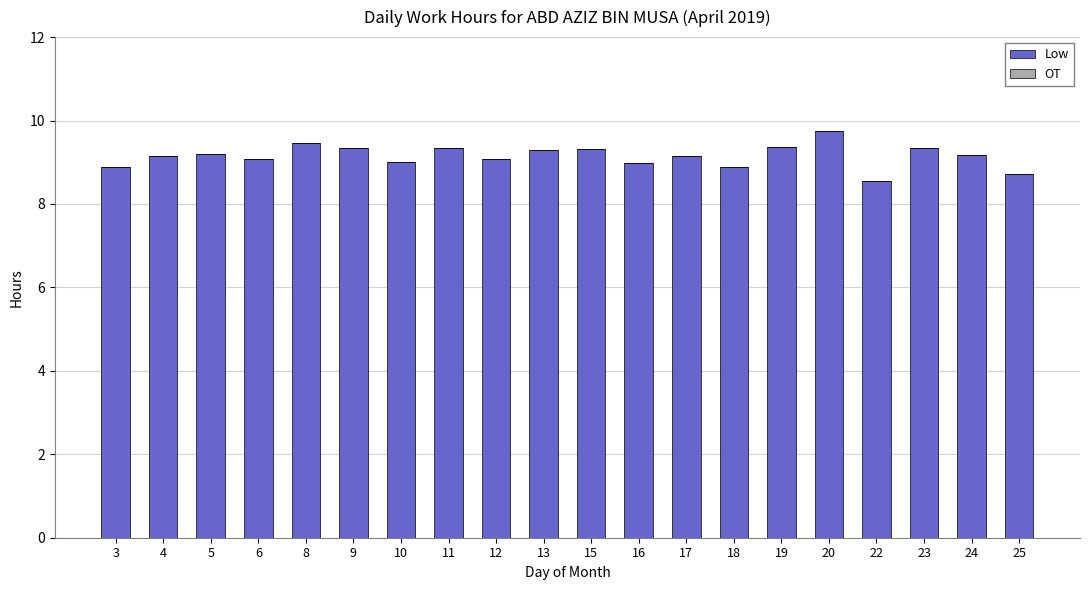

What is the value of the 3rd bar from the left?

9.2